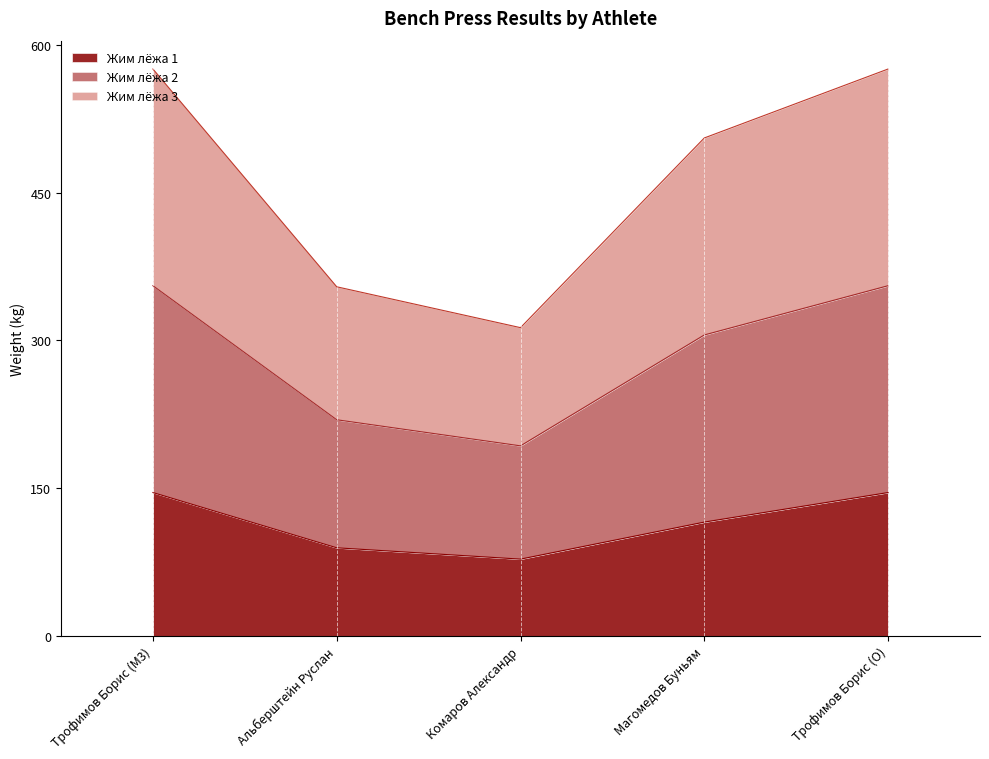

True or false: Жим лёжа 2 and Жим лёжа 3 intersect in this chart.

False